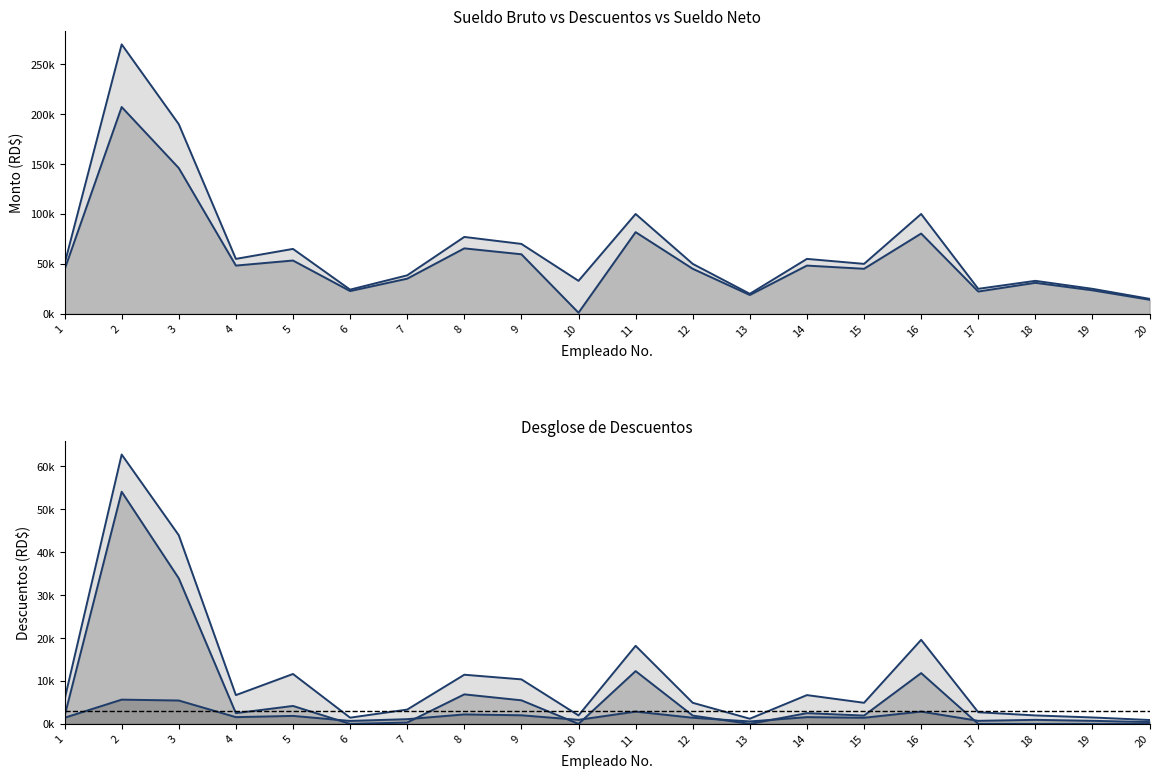

Reading left to right, what are all the values shown in this chart?

S.Bruto (line): 50.0	270.0	190.0	55.0	65.0	24.2	38.5	77.0	70.0	33.0	100.0	50.0	20.0	55.0	50.0	100.0	25.0	33.0	25.0	15.0
S.Neto (line): 44.3	207.2	146.0	48.3	53.4	22.7	35.2	65.5	59.6	1.0	81.8	45.1	18.8	48.3	45.1	80.4	22.3	31.0	23.5	14.1
Total Desc. (line): 5.7	62.8	44.0	6.7	11.6	1.5	3.3	11.5	10.4	2.0	18.2	4.9	1.2	6.7	4.9	19.6	2.7	2.0	1.5	0.9
IS/R (line): 1.8	54.1	33.9	2.5	4.2	0.0	0.3	6.9	5.5	0.0	12.3	1.9	0.0	2.5	1.9	11.8	0.0	0.0	0.0	0.0
Pension (line): 1.4	5.7	5.5	1.6	1.9	0.7	1.1	2.2	2.0	0.9	2.9	1.4	0.6	1.6	1.4	2.9	0.7	0.9	0.7	0.4